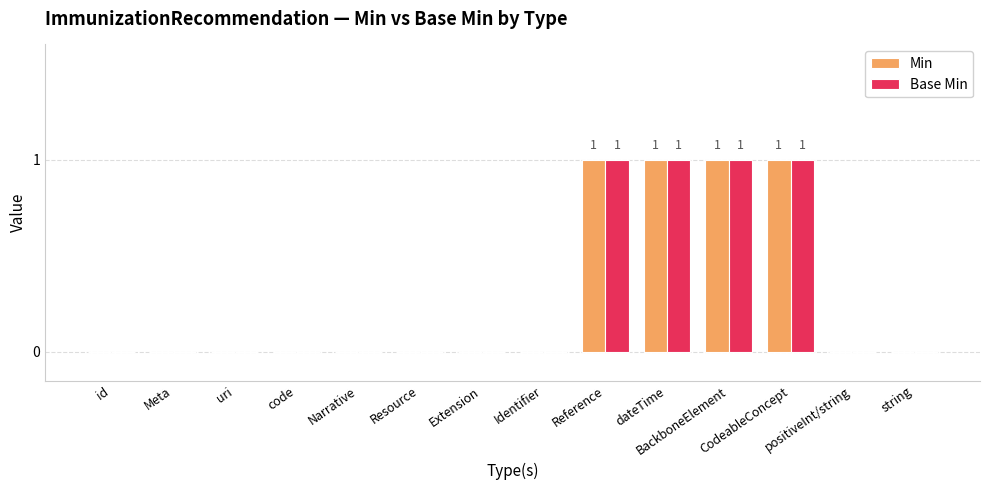

What is the sum of all Min values?

4